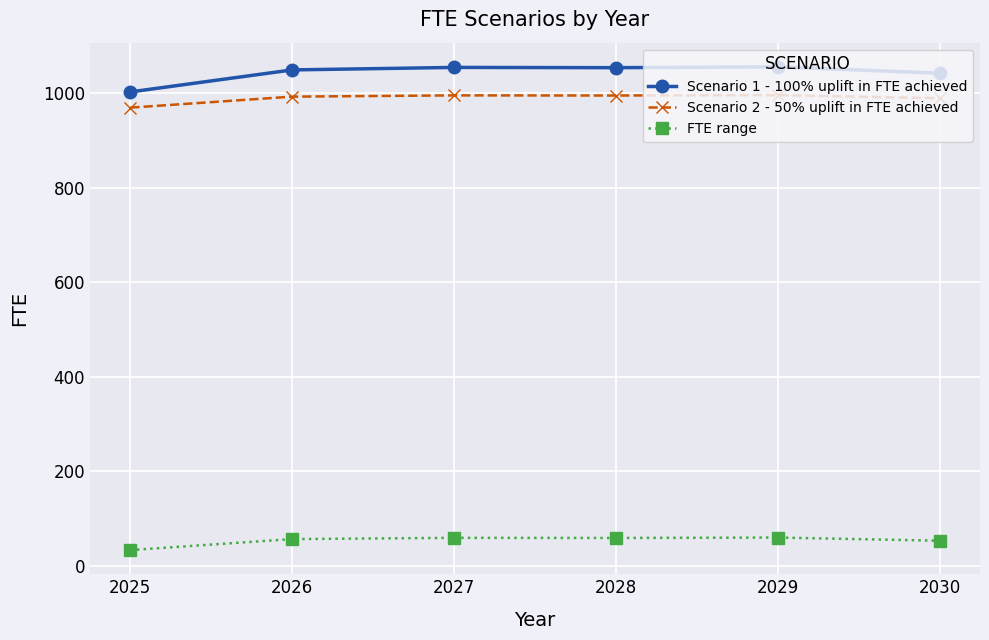

Which series has the largest range (max minus min)?

Scenario 1 - 100% uplift in FTE achieved